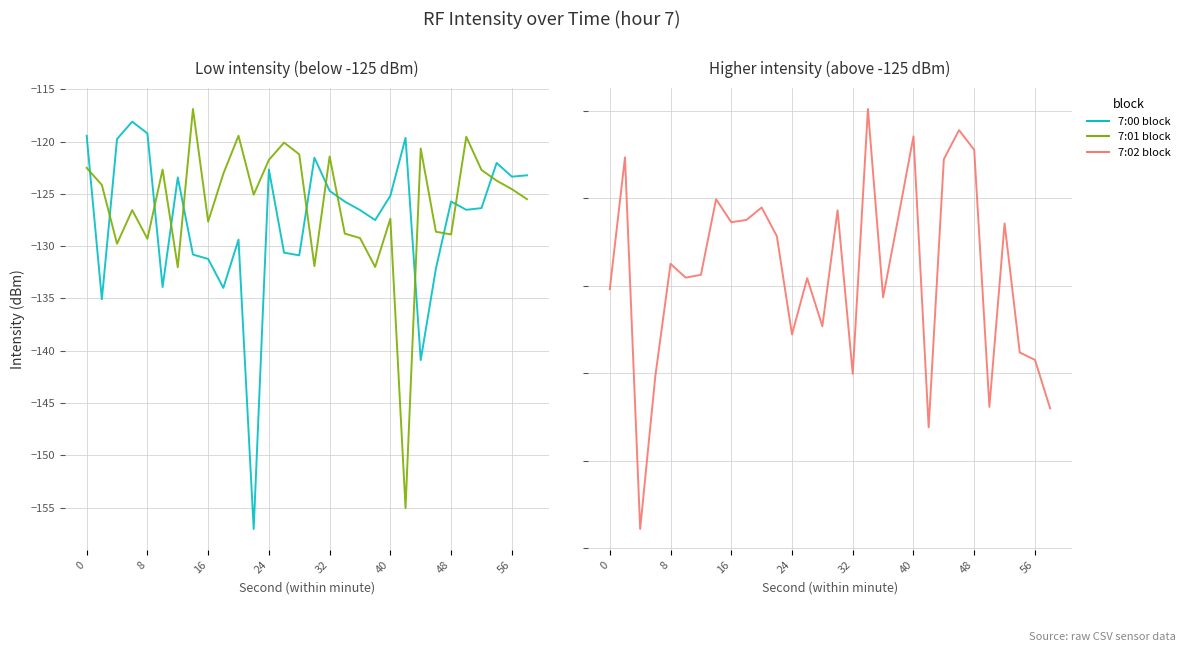

What are all the series names shown in the legend?

7:00 block, 7:01 block, 7:02 block